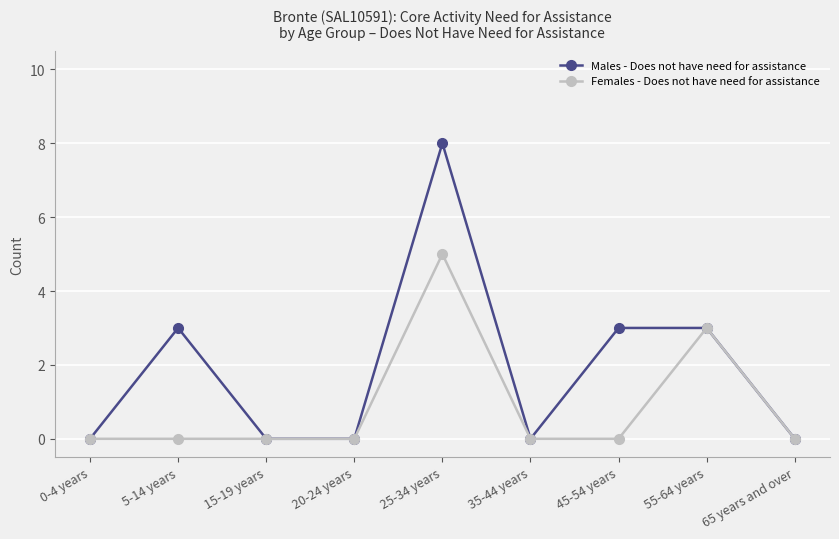

Is this an area chart (filled region under the line)?

No